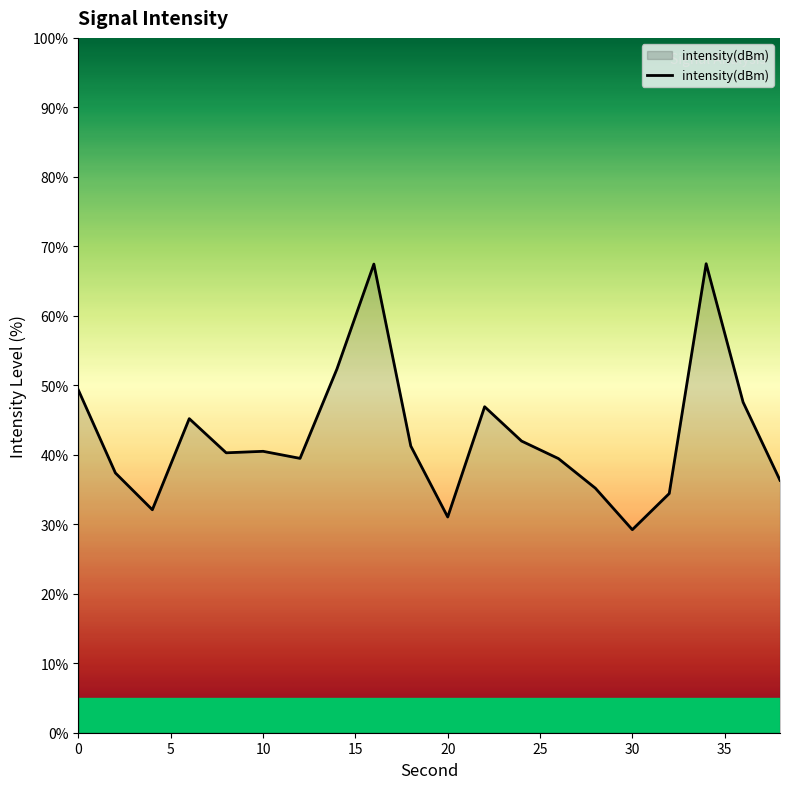

What is the difference between the maximum and minimum values?

38.3